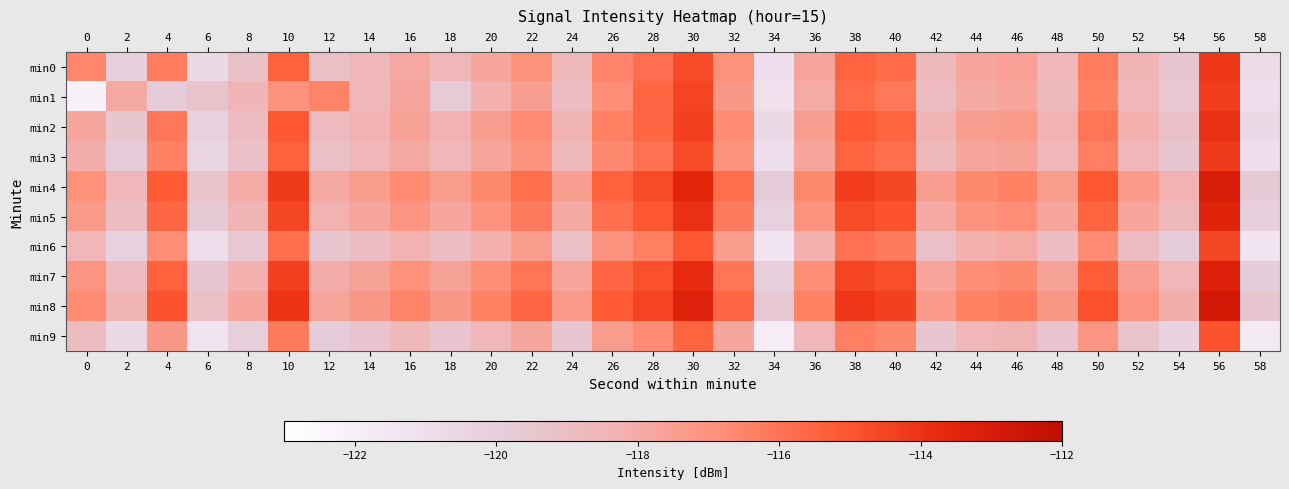

Reading left to right, extract all data points from this chart.

min0: 0=-116.5	2=-120.1	4=-116.2	6=-120.7	8=-119.2	10=-115.4	12=-119.1	14=-118.6	16=-117.9	18=-118.5	20=-117.8	22=-116.9	24=-118.6	26=-116.5	28=-115.9	30=-114.7	32=-116.9	34=-121.0	36=-117.7	38=-115.5	40=-115.8	42=-118.6	44=-117.7	46=-117.6	48=-118.5	50=-116.2	52=-118.4	54=-119.4	56=-114.1	58=-120.8
min1: 0=-122.2	2=-117.9	4=-119.9	6=-119.3	8=-118.5	10=-116.9	12=-116.4	14=-118.6	16=-117.7	18=-119.8	20=-118.2	22=-117.5	24=-119.0	26=-116.8	28=-115.6	30=-114.5	32=-117.2	34=-121.1	36=-118.0	38=-115.7	40=-116.1	42=-118.9	44=-117.9	46=-117.7	48=-118.7	50=-116.4	52=-118.5	54=-119.6	56=-114.3	58=-121.0
min2: 0=-117.8	2=-119.5	4=-116.1	6=-120.2	8=-118.9	10=-115.1	12=-118.8	14=-118.3	16=-117.6	18=-118.3	20=-117.5	22=-116.7	24=-118.4	26=-116.3	28=-115.6	30=-114.4	32=-116.7	34=-120.7	36=-117.5	38=-115.2	40=-115.5	42=-118.4	44=-117.5	46=-117.3	48=-118.3	50=-116.0	52=-118.2	54=-119.2	56=-113.9	58=-120.6
min3: 0=-118.1	2=-119.8	4=-116.4	6=-120.5	8=-119.2	10=-115.4	12=-119.1	14=-118.6	16=-117.9	18=-118.6	20=-117.8	22=-117.0	24=-118.7	26=-116.6	28=-115.9	30=-114.7	32=-117.0	34=-121.0	36=-117.8	38=-115.5	40=-115.8	42=-118.7	44=-117.8	46=-117.6	48=-118.6	50=-116.3	52=-118.5	54=-119.5	56=-114.2	58=-120.9
min4: 0=-116.9	2=-118.6	4=-115.2	6=-119.3	8=-118.0	10=-114.2	12=-117.9	14=-117.4	16=-116.7	18=-117.4	20=-116.6	22=-115.8	24=-117.5	26=-115.4	28=-114.7	30=-113.5	32=-115.8	34=-119.8	36=-116.6	38=-114.3	40=-114.6	42=-117.5	44=-116.6	46=-116.4	48=-117.4	50=-115.1	52=-117.3	54=-118.3	56=-113.0	58=-119.7
min5: 0=-117.3	2=-119.0	4=-115.6	6=-119.7	8=-118.4	10=-114.6	12=-118.3	14=-117.8	16=-117.1	18=-117.8	20=-117.0	22=-116.2	24=-117.9	26=-115.8	28=-115.1	30=-113.9	32=-116.2	34=-120.2	36=-117.0	38=-114.7	40=-115.0	42=-117.9	44=-117.0	46=-116.8	48=-117.8	50=-115.5	52=-117.7	54=-118.7	56=-113.4	58=-120.1
min6: 0=-118.5	2=-120.2	4=-116.8	6=-120.9	8=-119.6	10=-115.8	12=-119.5	14=-119.0	16=-118.3	18=-119.0	20=-118.2	22=-117.4	24=-119.1	26=-117.0	28=-116.3	30=-115.1	32=-117.4	34=-121.4	36=-118.2	38=-115.9	40=-116.2	42=-119.1	44=-118.2	46=-118.0	48=-119.0	50=-116.7	52=-118.9	54=-119.9	56=-114.6	58=-121.3
min7: 0=-117.1	2=-118.8	4=-115.4	6=-119.5	8=-118.2	10=-114.4	12=-118.1	14=-117.6	16=-116.9	18=-117.6	20=-116.8	22=-116.0	24=-117.7	26=-115.6	28=-114.9	30=-113.7	32=-116.0	34=-120.0	36=-116.8	38=-114.5	40=-114.8	42=-117.7	44=-116.8	46=-116.6	48=-117.6	50=-115.3	52=-117.5	54=-118.5	56=-113.2	58=-119.9
min8: 0=-116.7	2=-118.4	4=-115.0	6=-119.1	8=-117.8	10=-114.0	12=-117.7	14=-117.2	16=-116.5	18=-117.2	20=-116.4	22=-115.6	24=-117.3	26=-115.2	28=-114.5	30=-113.3	32=-115.6	34=-119.6	36=-116.4	38=-114.1	40=-114.4	42=-117.3	44=-116.4	46=-116.2	48=-117.2	50=-114.9	52=-117.1	54=-118.1	56=-112.8	58=-119.5
min9: 0=-118.9	2=-120.6	4=-117.2	6=-121.3	8=-120.0	10=-116.2	12=-119.9	14=-119.4	16=-118.7	18=-119.4	20=-118.6	22=-117.8	24=-119.5	26=-117.4	28=-116.7	30=-115.5	32=-117.8	34=-121.8	36=-118.6	38=-116.3	40=-116.6	42=-119.5	44=-118.6	46=-118.4	48=-119.4	50=-117.1	52=-119.3	54=-120.3	56=-115.0	58=-121.7